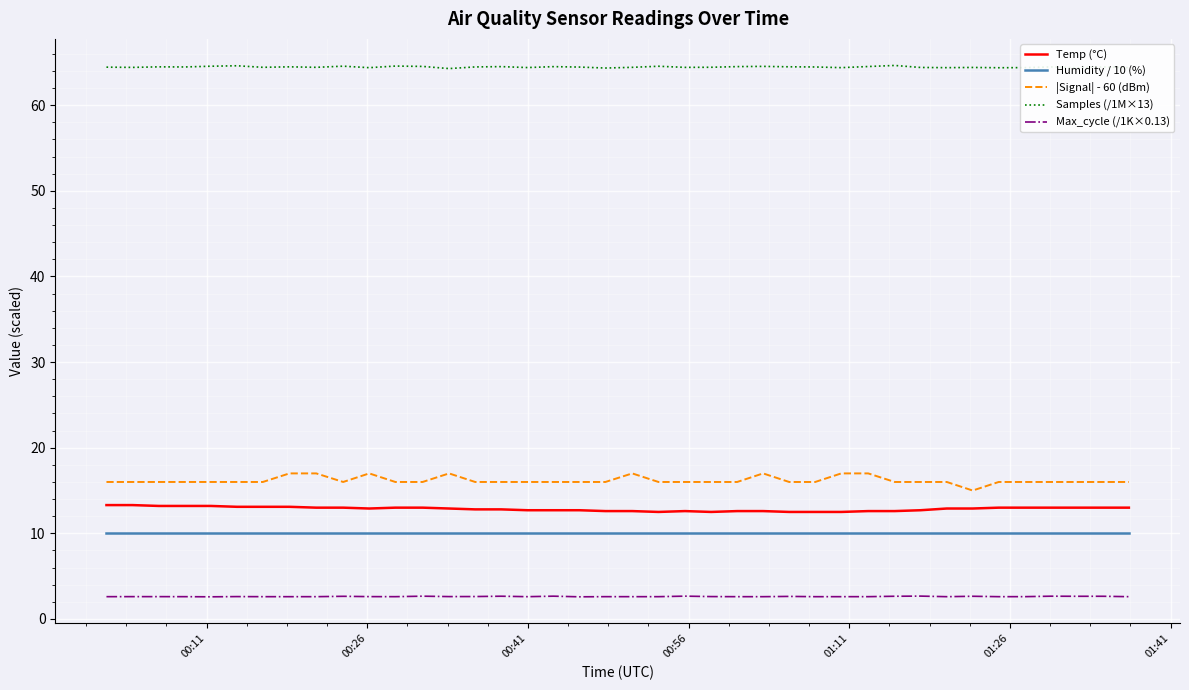

What is the sum of all Samples (/1M×13) values?

2578.0